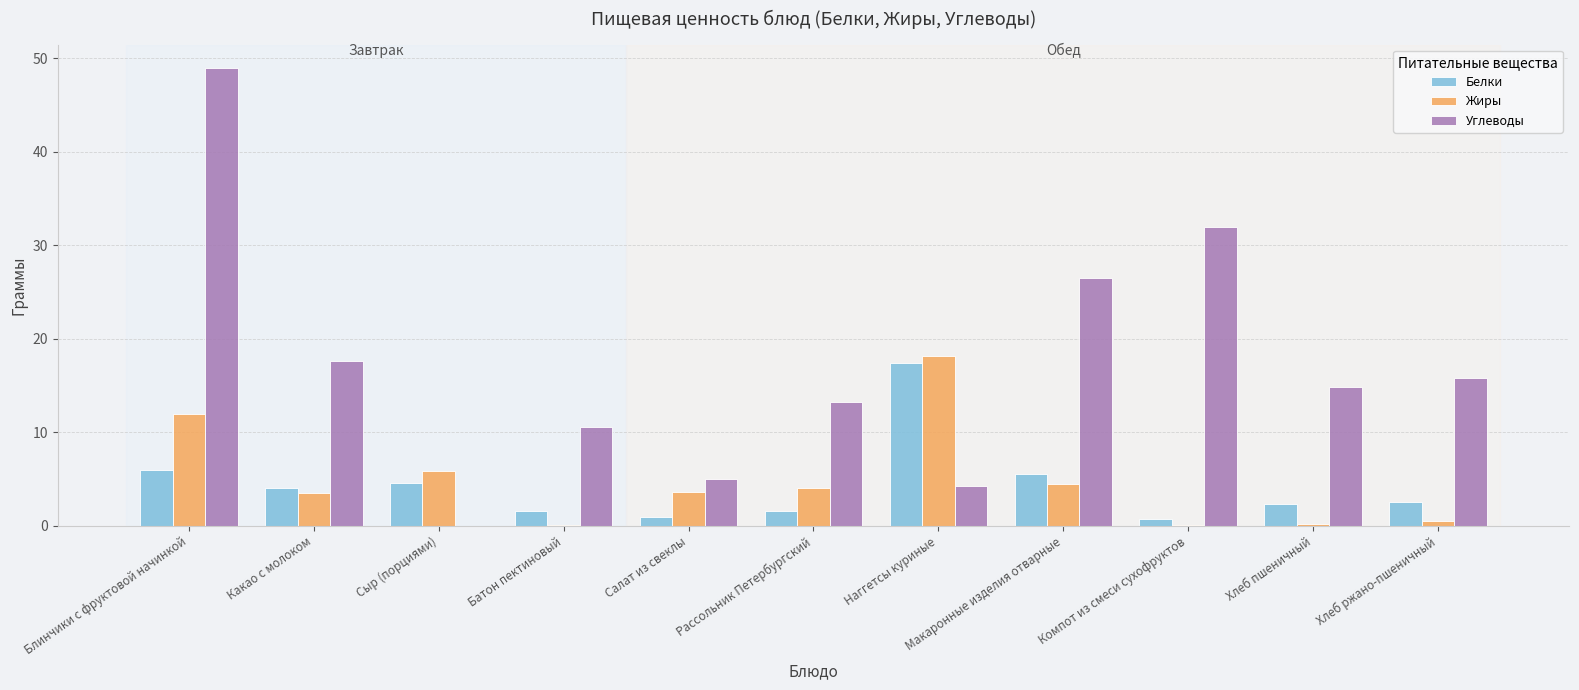

Is it true that Белки equals 3.4 at Макаронные изделия отварные?

False